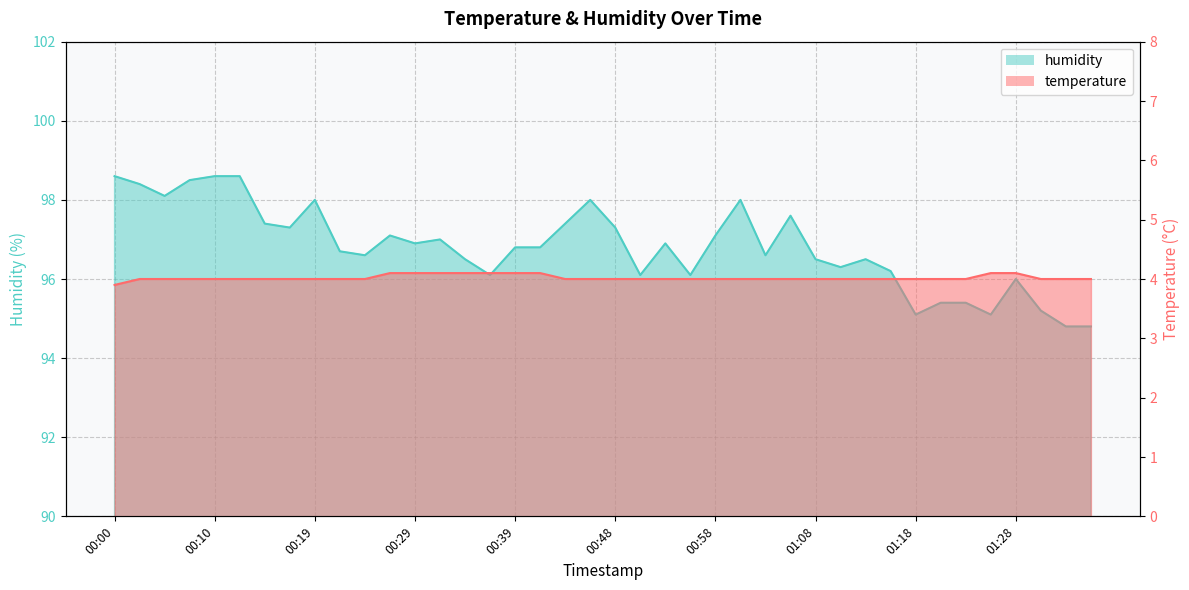

What is the total value across all series at 00:41?

100.9